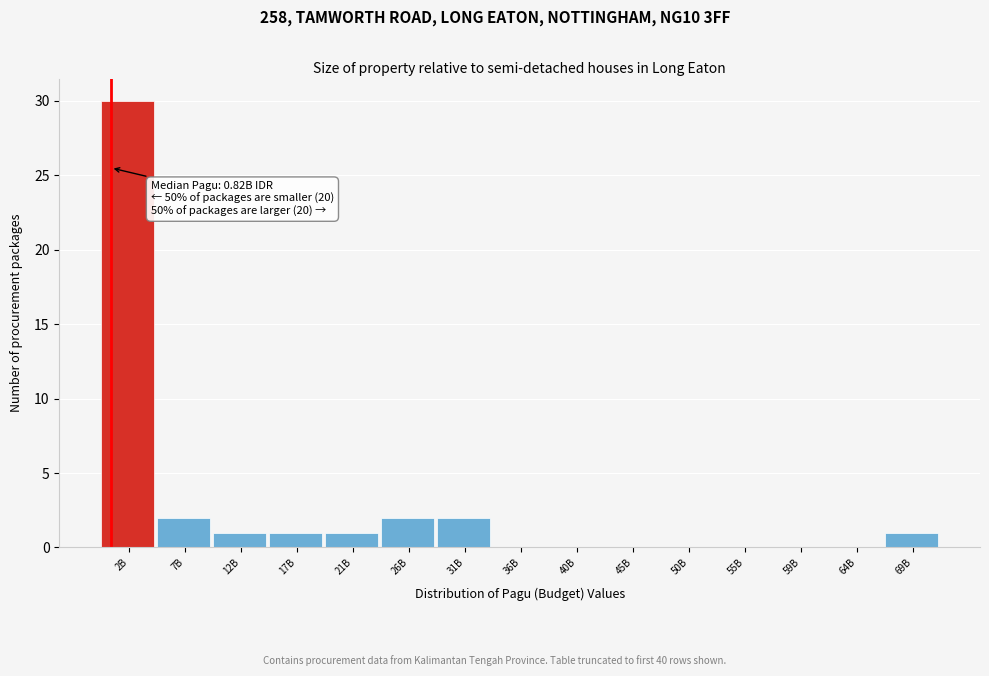

Reading left to right, extract all data points from this chart.

2B=30	7B=2	12B=1	17B=1	21B=1	26B=2	31B=2	36B=0	40B=0	45B=0	50B=0	55B=0	59B=0	64B=0	69B=1